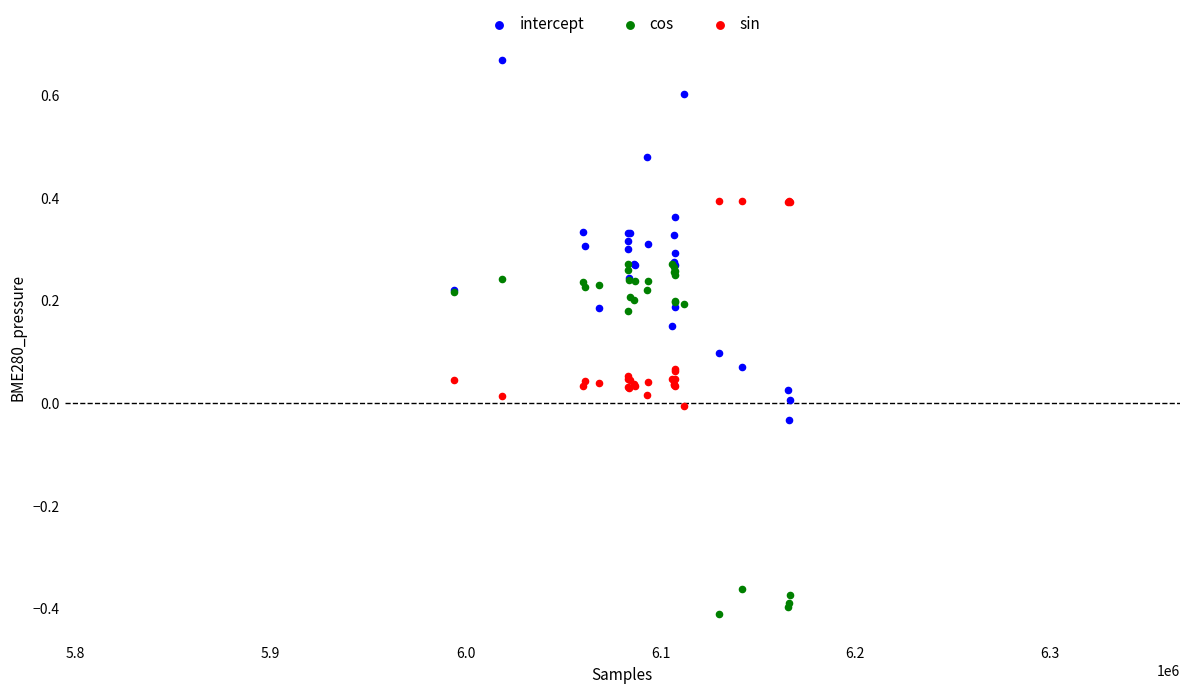

What are all the series names shown in the legend?

intercept, cos, sin